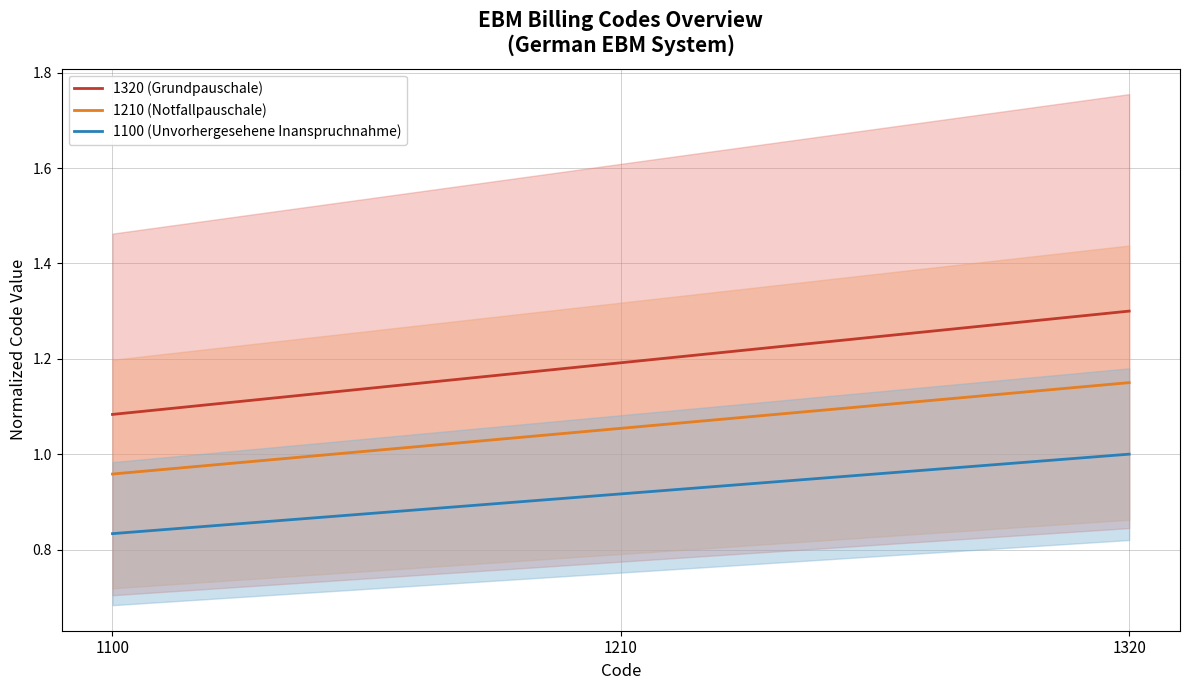

Reading left to right, transcribe all the data shown in this chart.

1320 (Grundpauschale): 1100=1.1	1210=1.2	1320=1.3
1210 (Notfallpauschale): 1100=1.0	1210=1.1	1320=1.1
1100 (Unvorhergesehene Inanspruchnahme): 1100=0.8	1210=0.9	1320=1.0